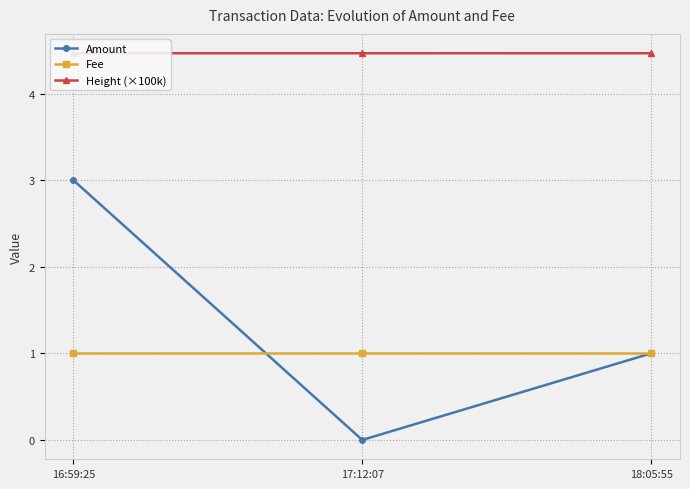

What is the value of the Amount point at the 3rd from the left?

1